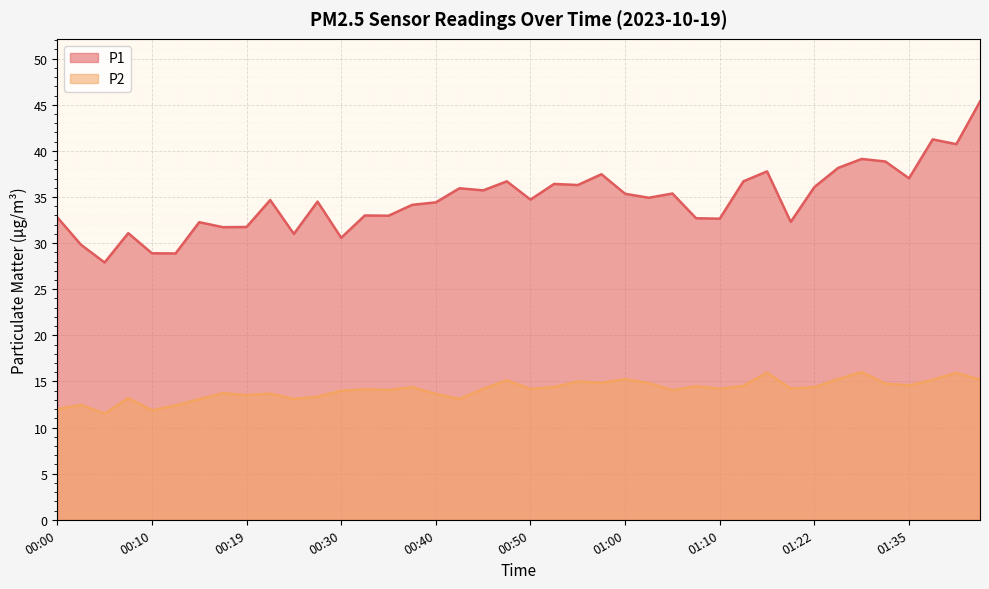

What is the total value across all series at 01:00?

50.6